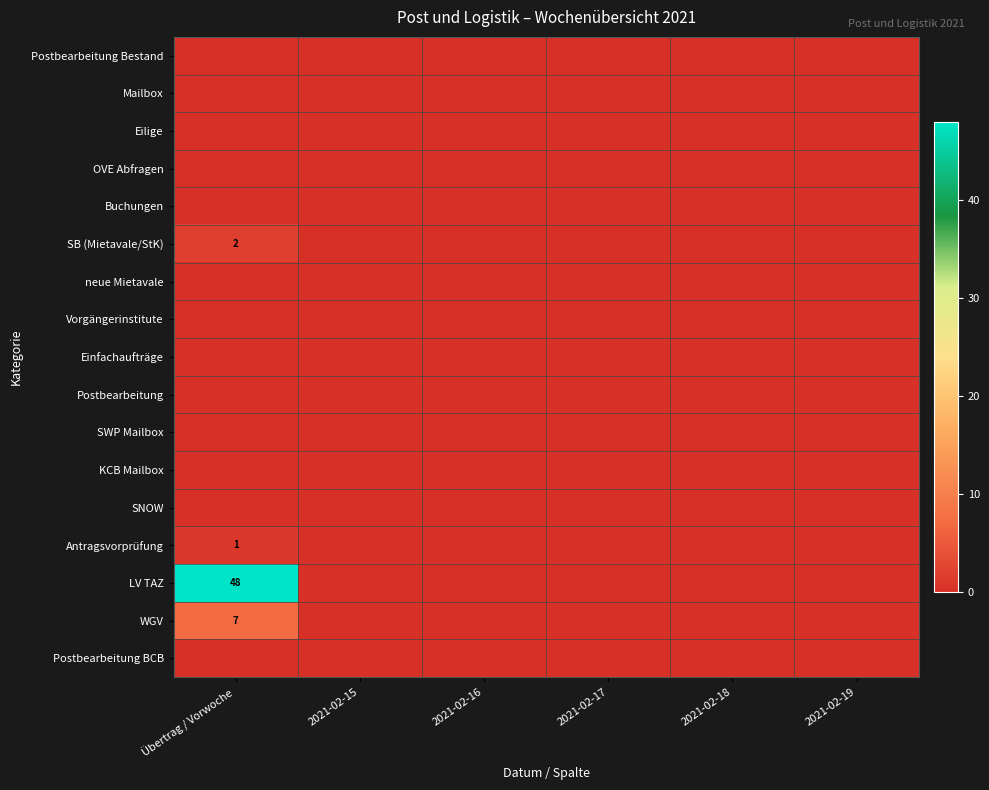

What is the greatest value displayed?

48